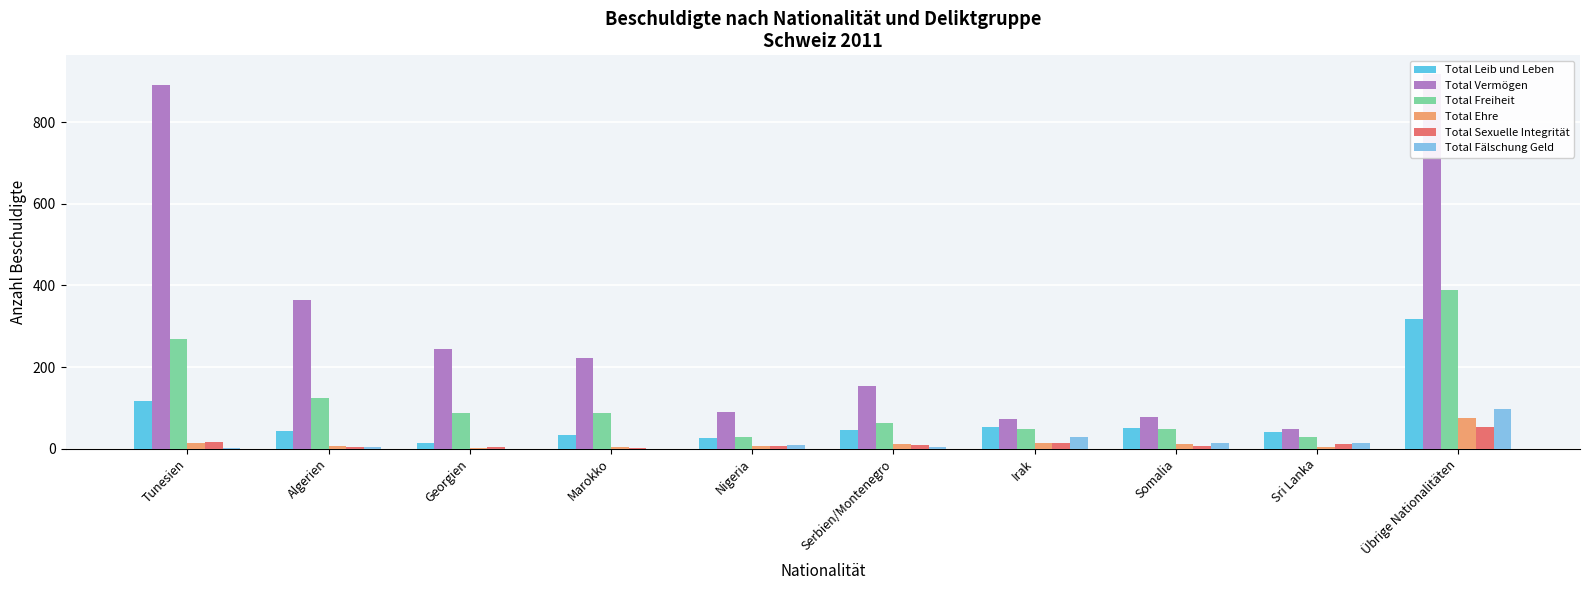

Rank the series at Serbien/Montenegro from highest to lowest value.

Total Vermögen, Total Freiheit, Total Leib und Leben, Total Ehre, Total Sexuelle Integrität, Total Fälschung Geld